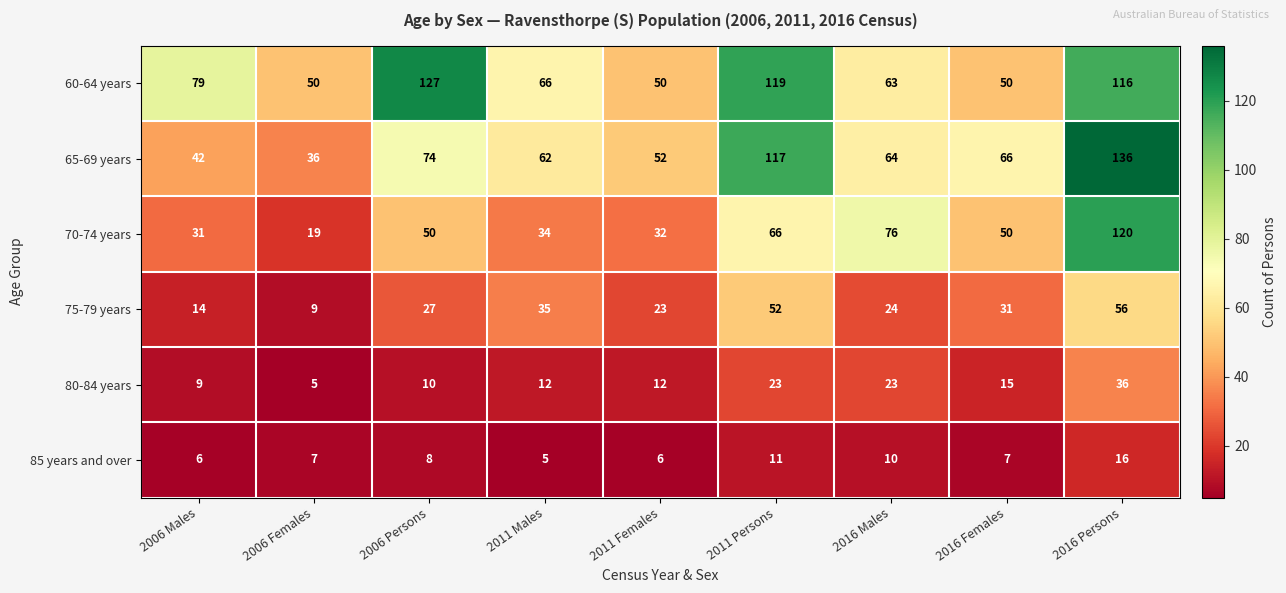

At 2011 Males, list the series in order from largest to smallest.

60-64 years, 65-69 years, 75-79 years, 70-74 years, 80-84 years, 85 years and over